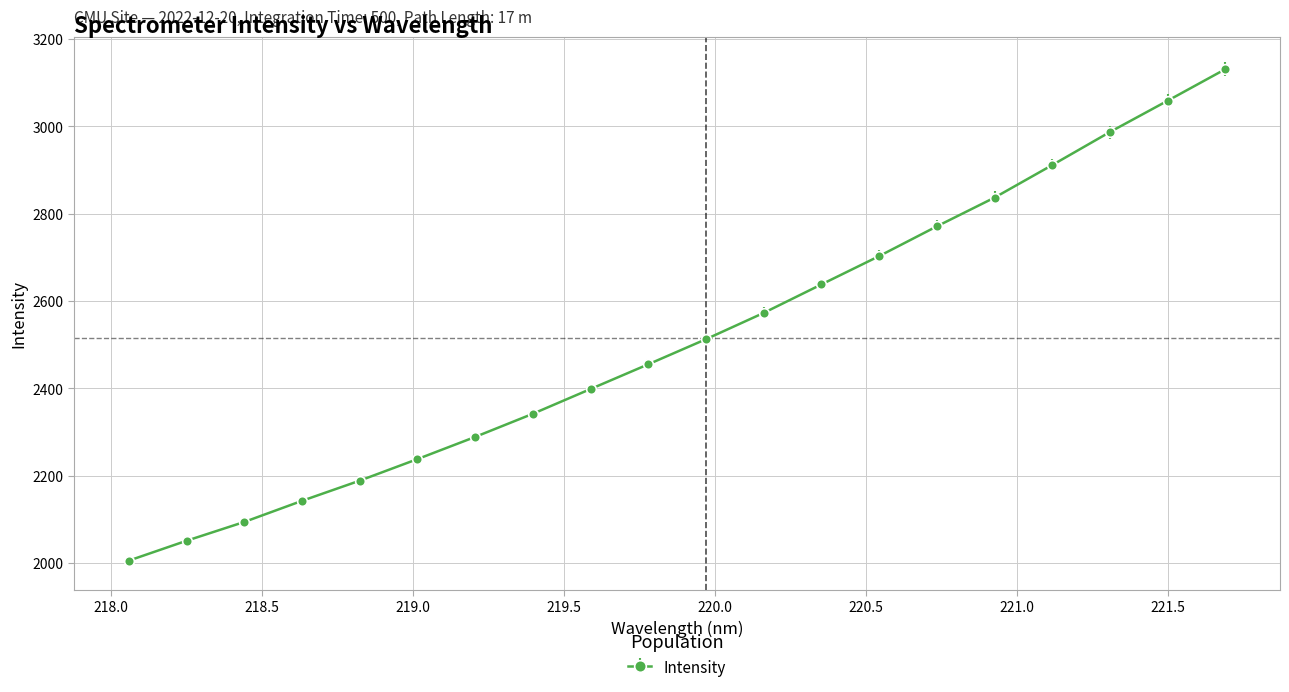

True or false: the data has more than 1 interior local peaks.

False